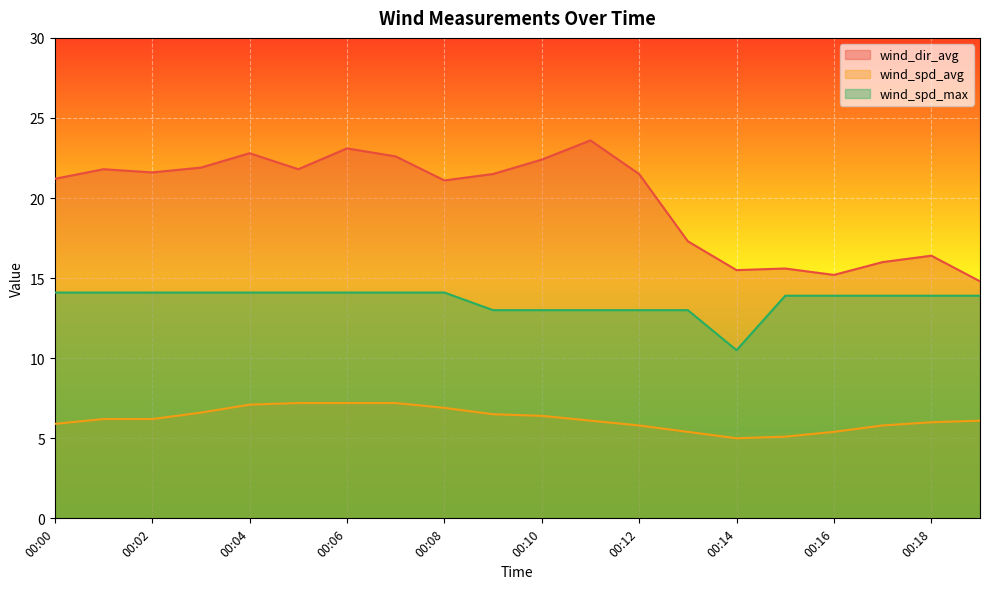

Which series has the largest range (max minus min)?

wind_dir_avg